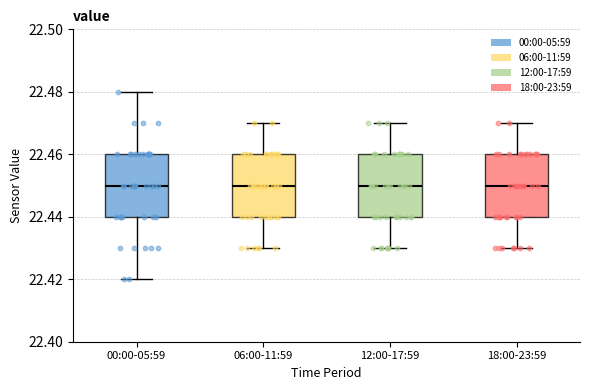

Where does the upper whisker of the box for 00:00-05:59 end on the y-axis? The values are not printed on the chart, so give them approximately, as read against the axis.

22.48